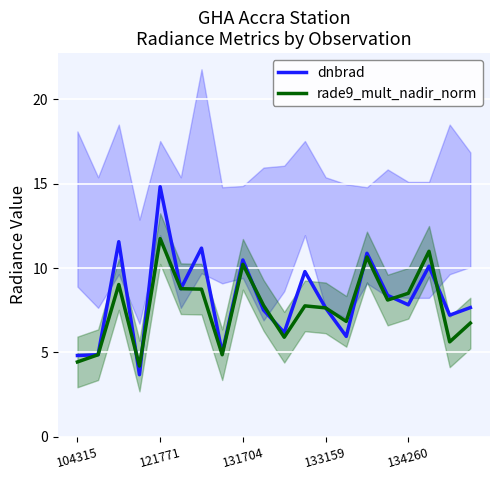

What is the highest value of the rade9_mult_nadir_norm series?

11.7